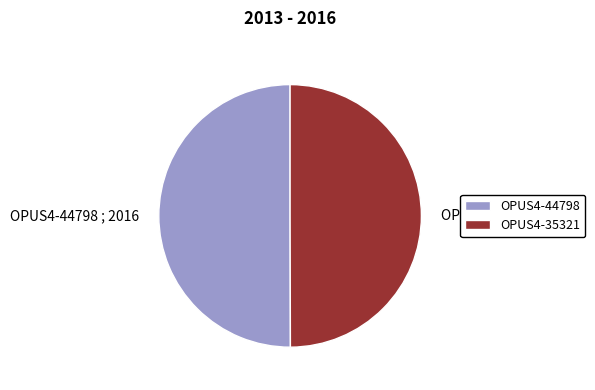

How many slices are in this pie chart?

2